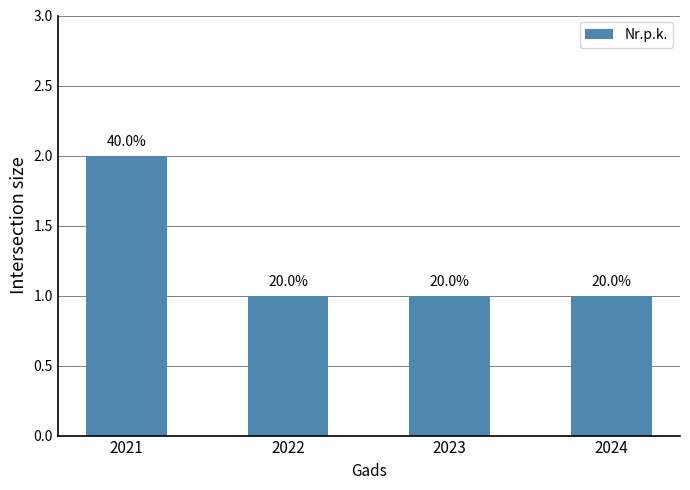

Reading left to right, what are all the values shown in this chart?

2021=2	2022=1	2023=1	2024=1